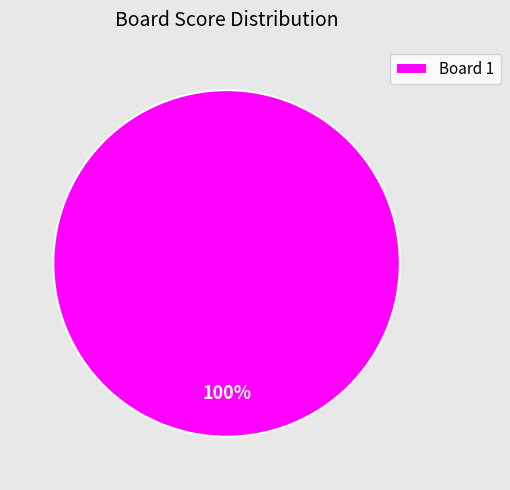

Rank the categories by value from highest to lowest.

Board 1